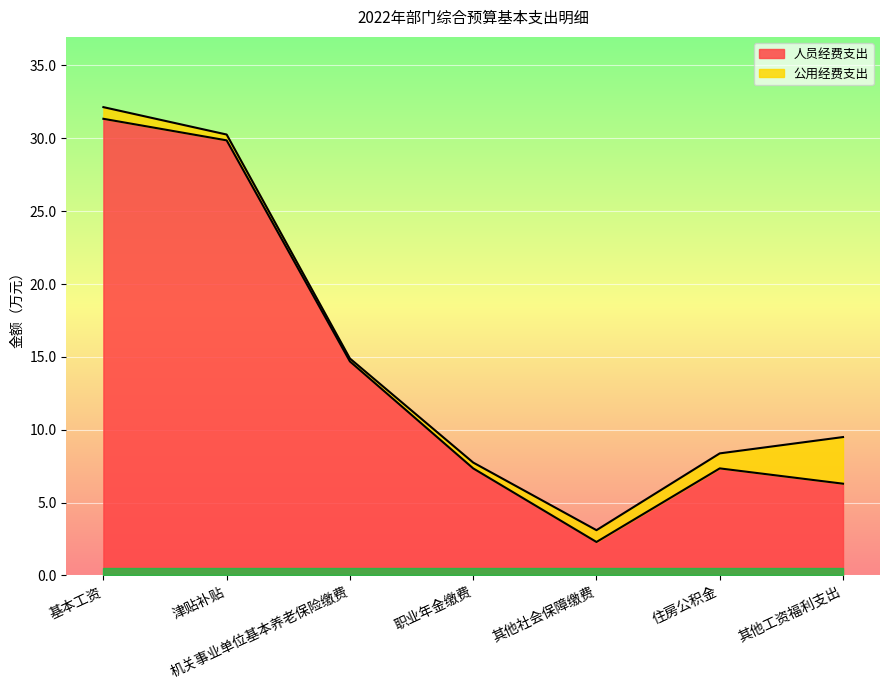

What is the difference between the maximum and minimum values?

29.0